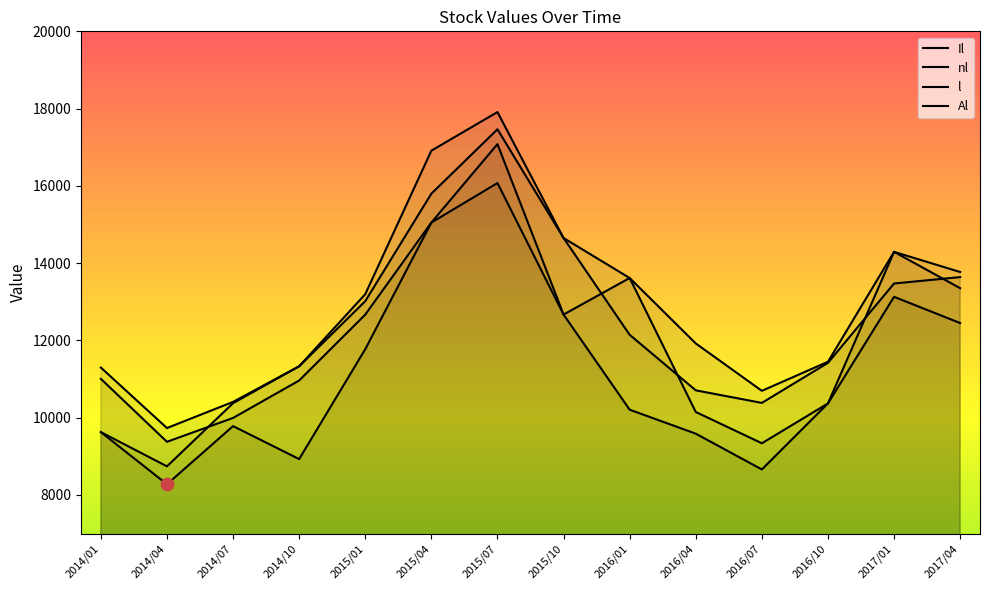

Which series has the largest Y range (max minus min)?

Il